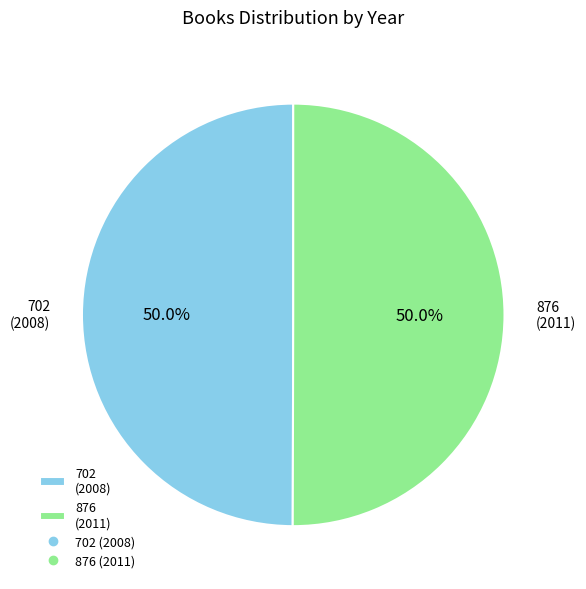

Approximately how many times larger is the value at 702 (2008) compared to 876 (2011)?

1.0